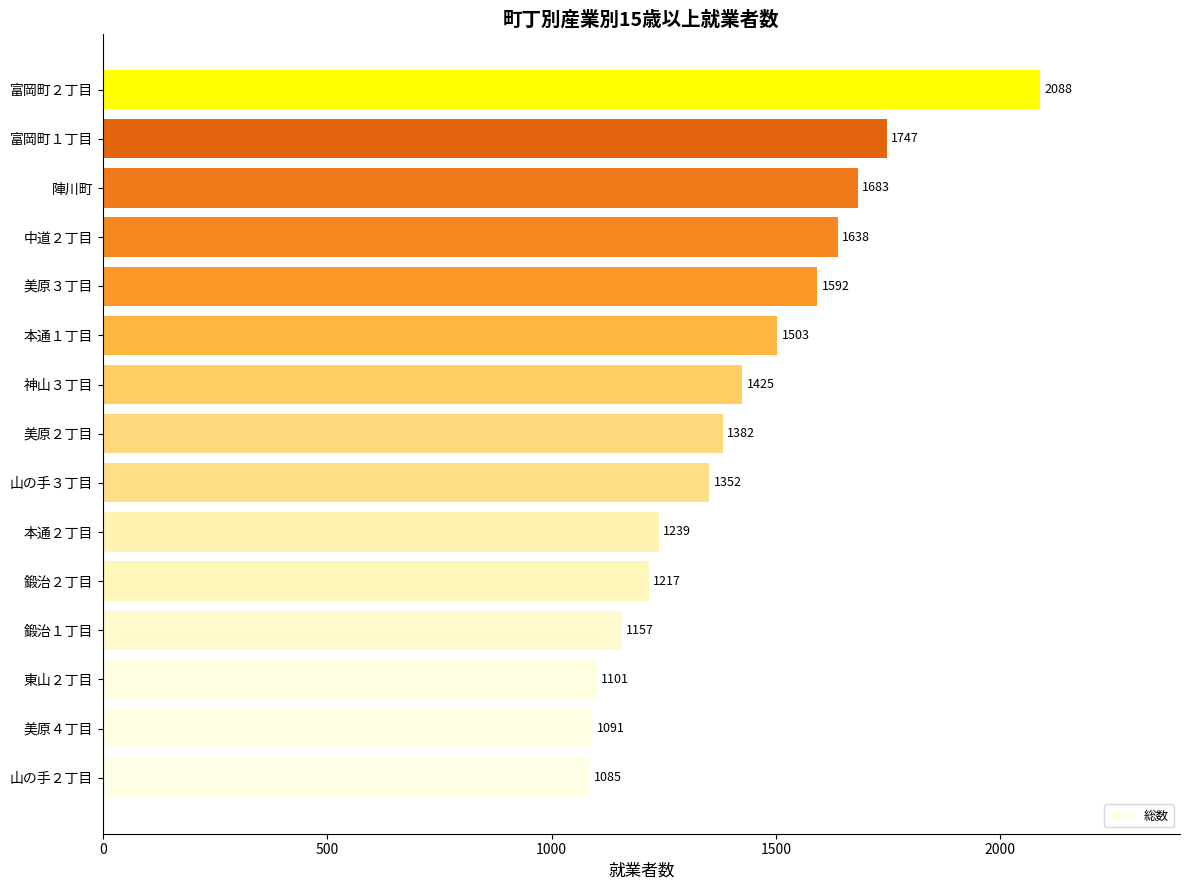

How many distinct data groups are displayed?

1